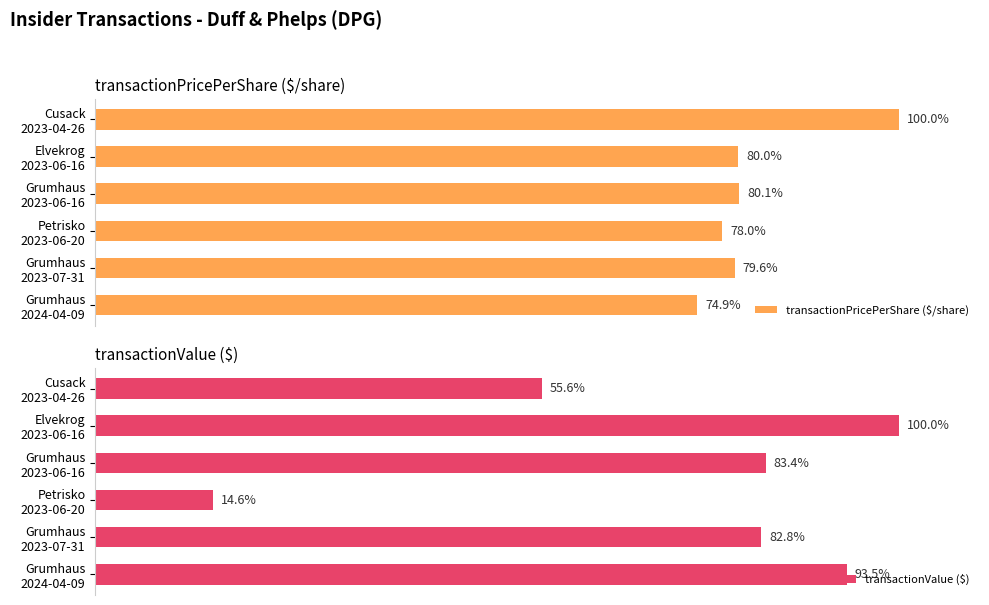

Are the bars horizontal?

Yes